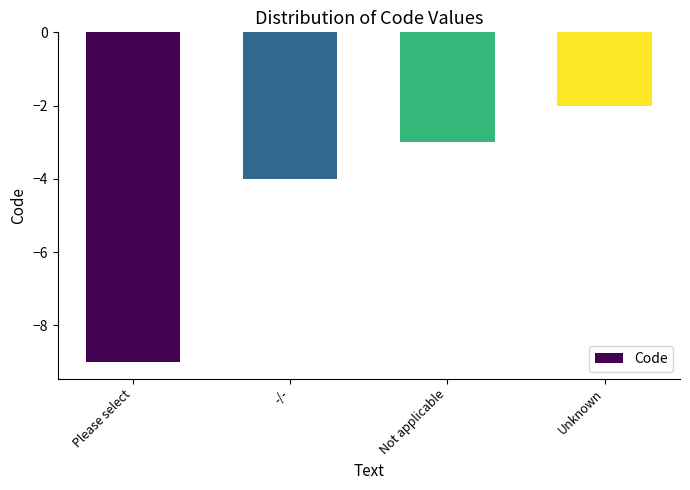

Which label corresponds to the largest value in the chart?

Unknown